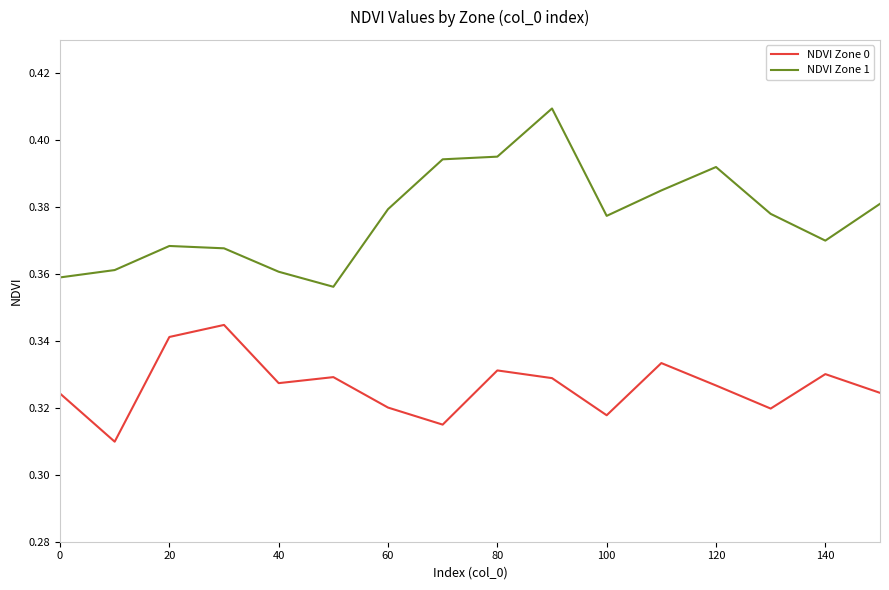

At how many categories does at least one series exceed 0?

16